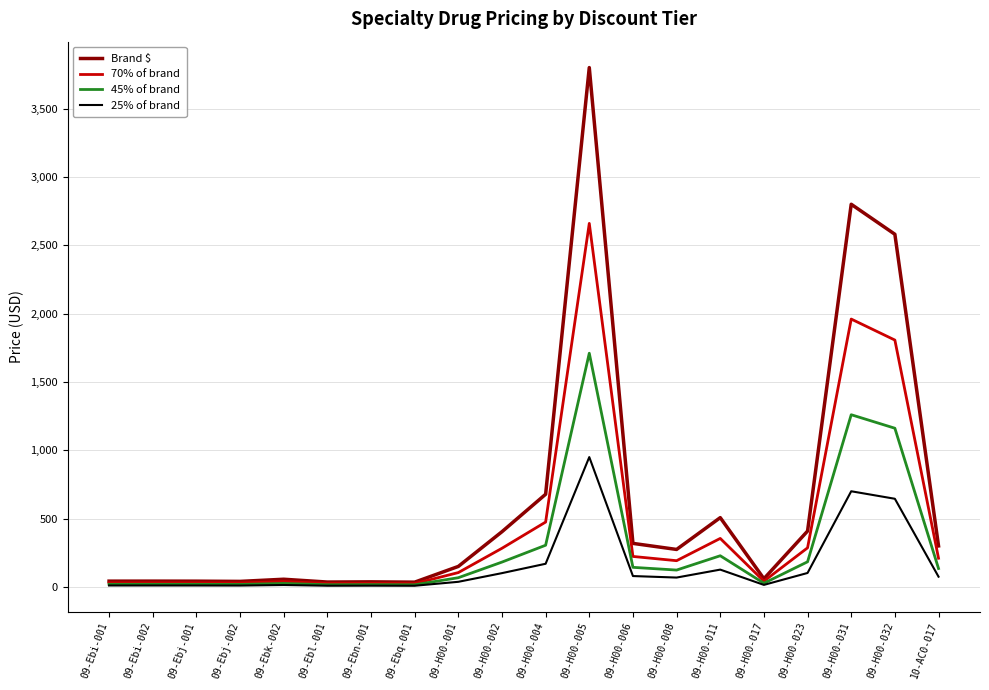

True or false: 25% of brand has more than 2 interior local peaks.

True